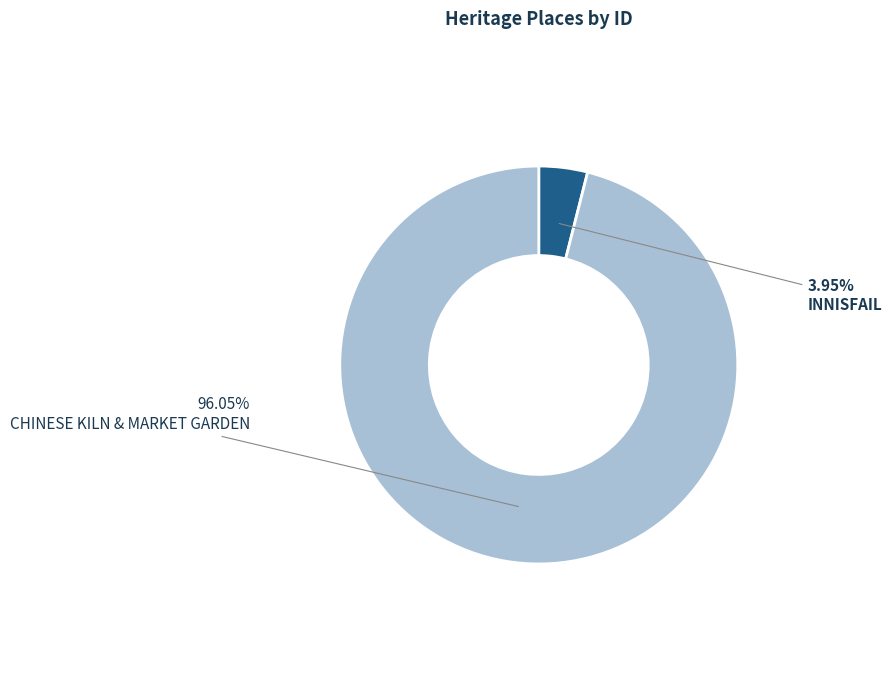

How many segments does this pie chart have?

2